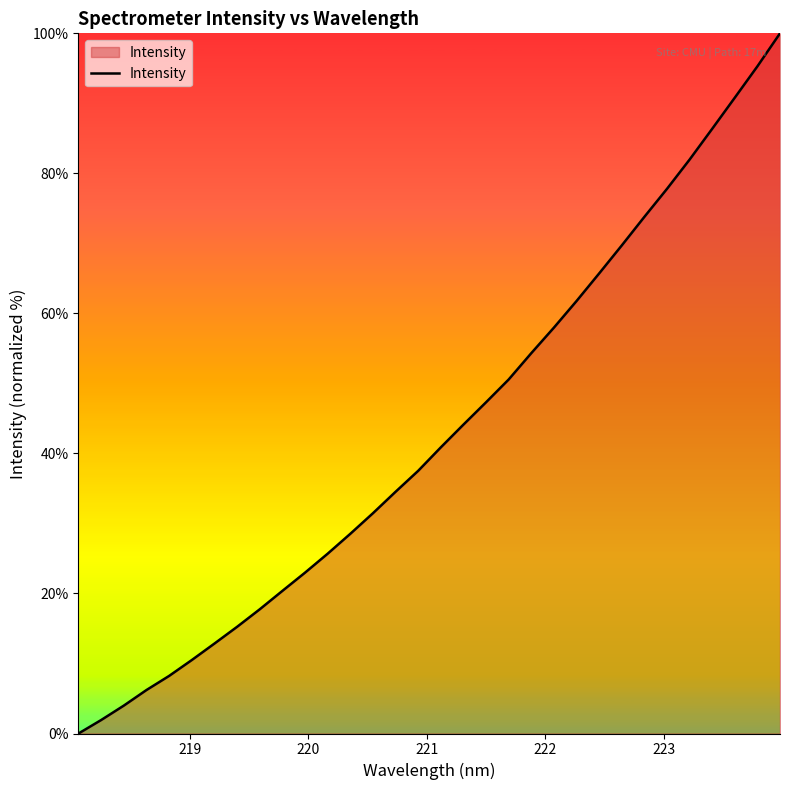

Reading right to left, list all the values displayed in this chart.

100.0	95.3	90.8	86.4	82.0	77.8	73.8	69.7	65.7	61.8	58.0	54.3	50.6	47.3	44.1	40.9	37.5	34.5	31.5	28.5	25.7	23.0	20.4	17.7	15.2	12.8	10.5	8.2	6.2	4.0	1.9	0.0